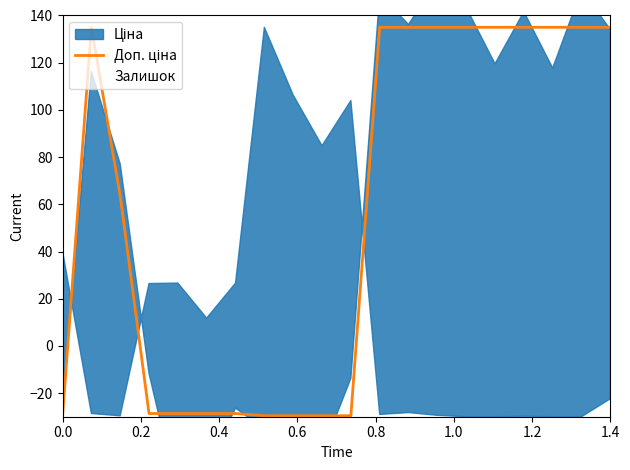

What is the sum of all values?

1150.7